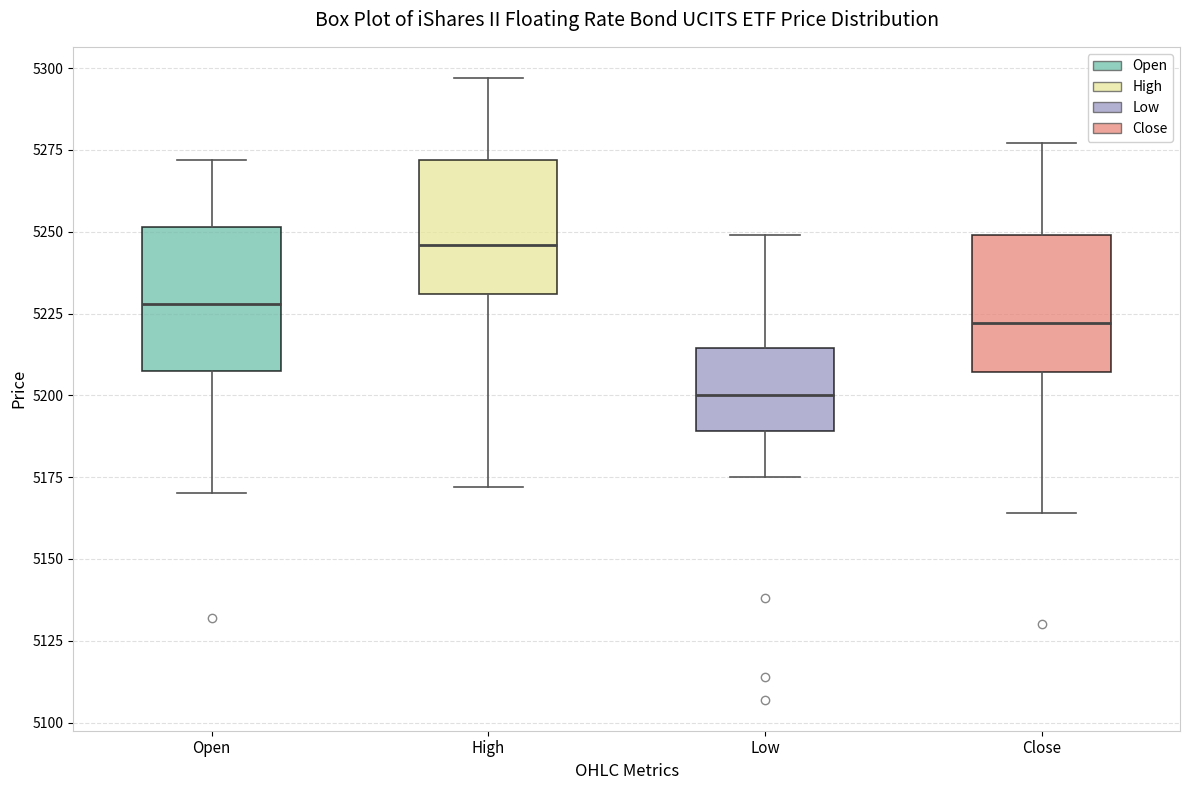

Which box's median line is the lowest?

Low